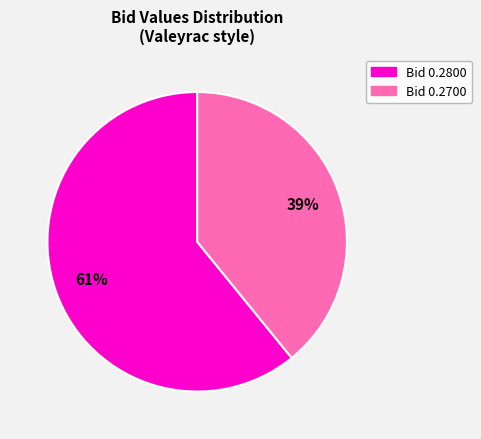

To the nearest percent, what is the average slice percentage?

50%